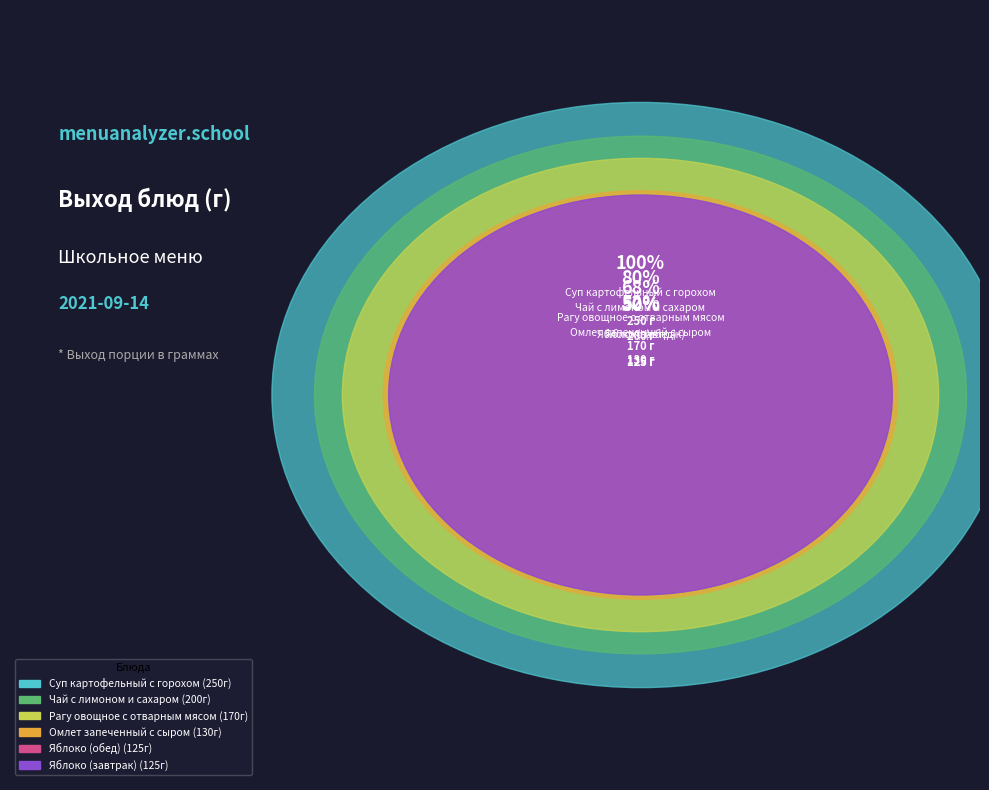

Is it true that Хлеб ржано-пшеничный is 1% of the pie?

False